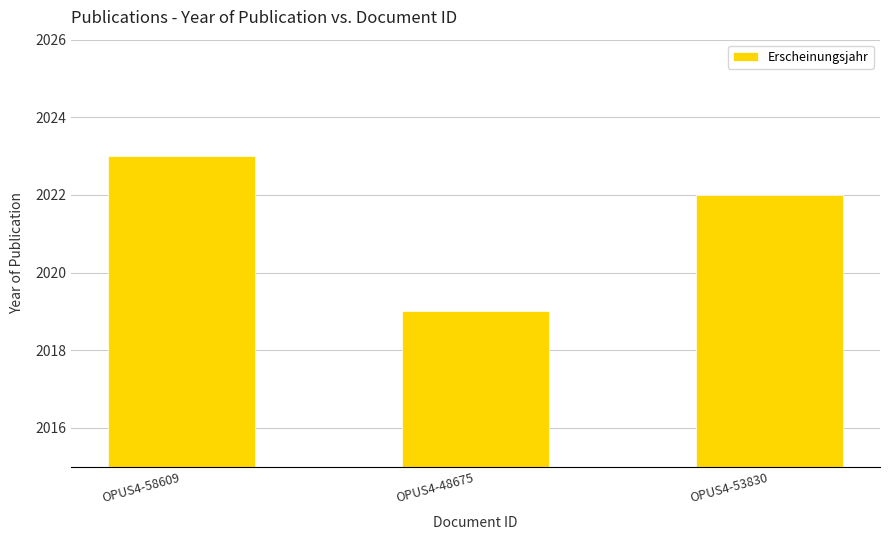

What is the sum of all values?

6064